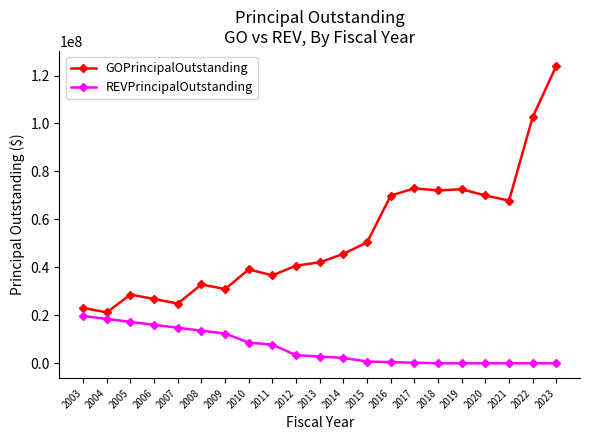

What is the maximum value for GOPrincipalOutstanding?

124055000